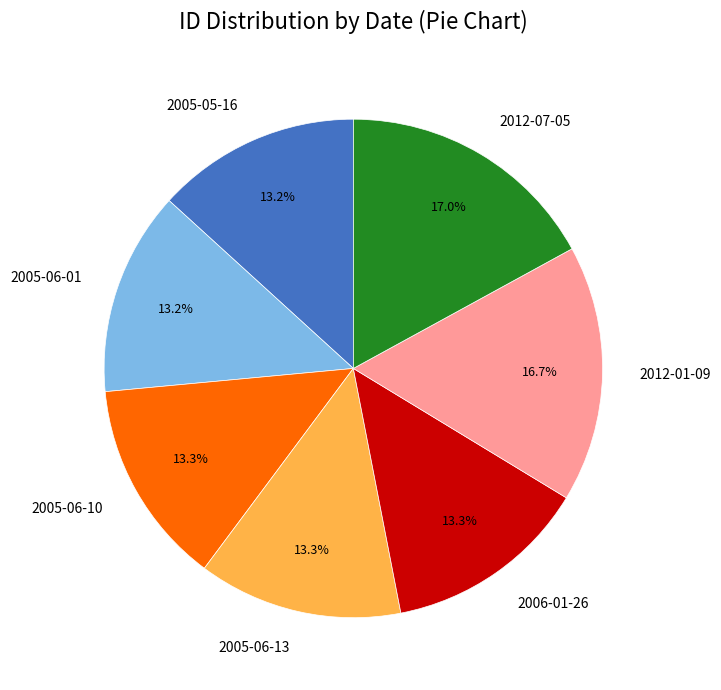

How many segments does this pie chart have?

7